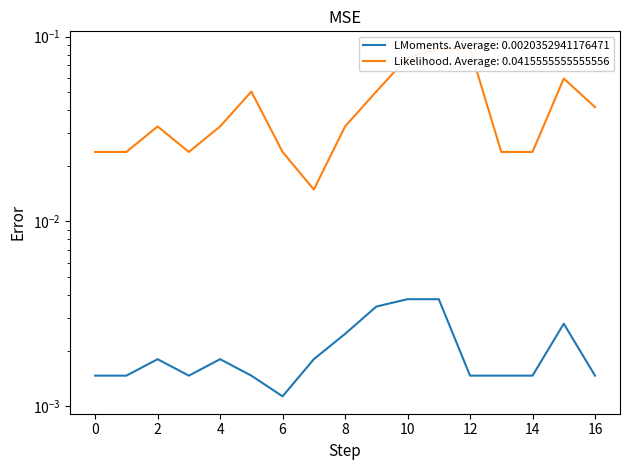

What is the maximum value shown in the chart?

0.1